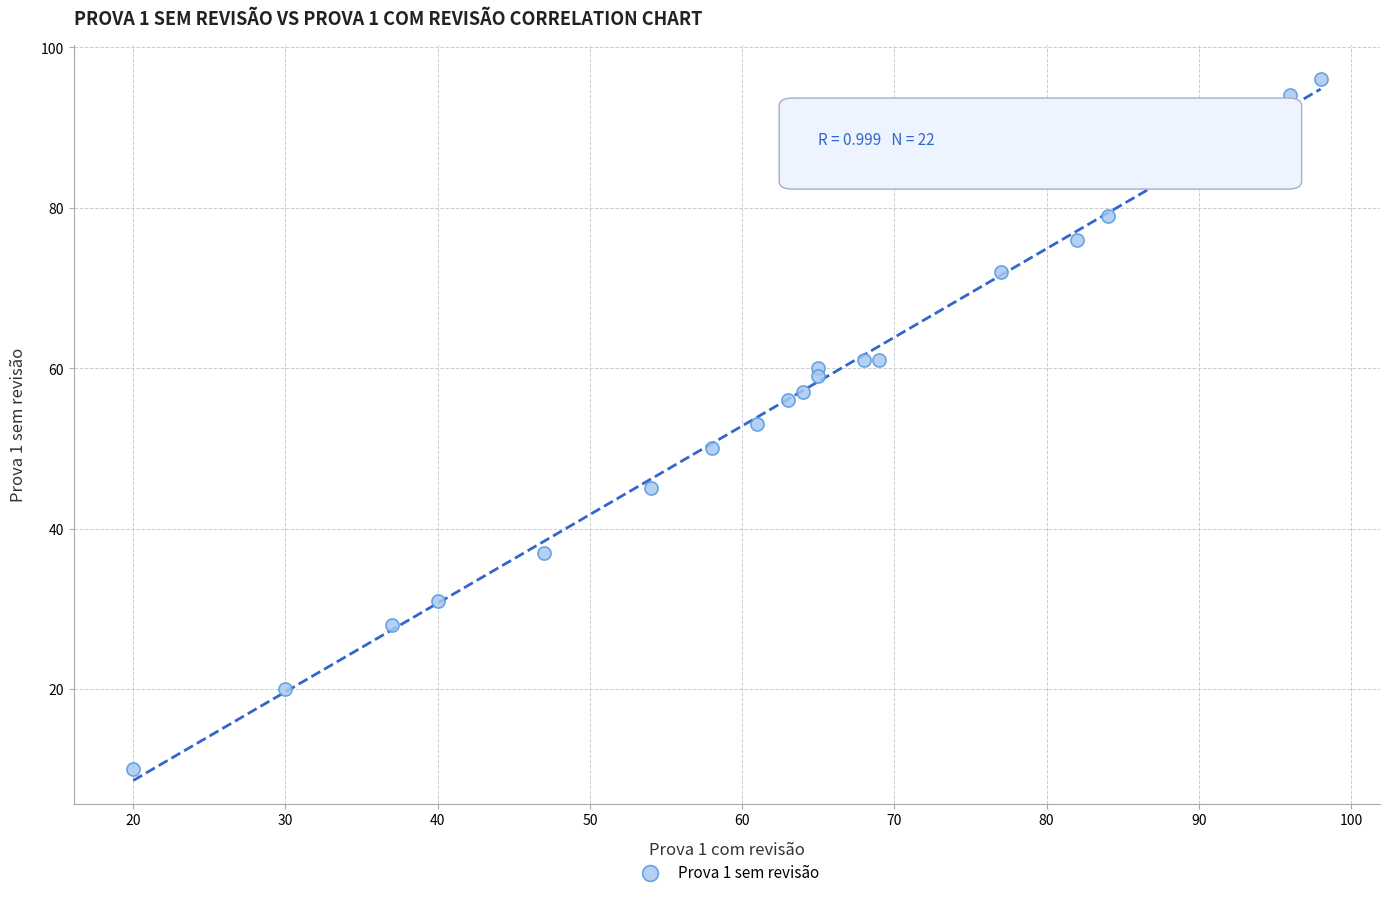

What is the range of X values (max minus min)?

78